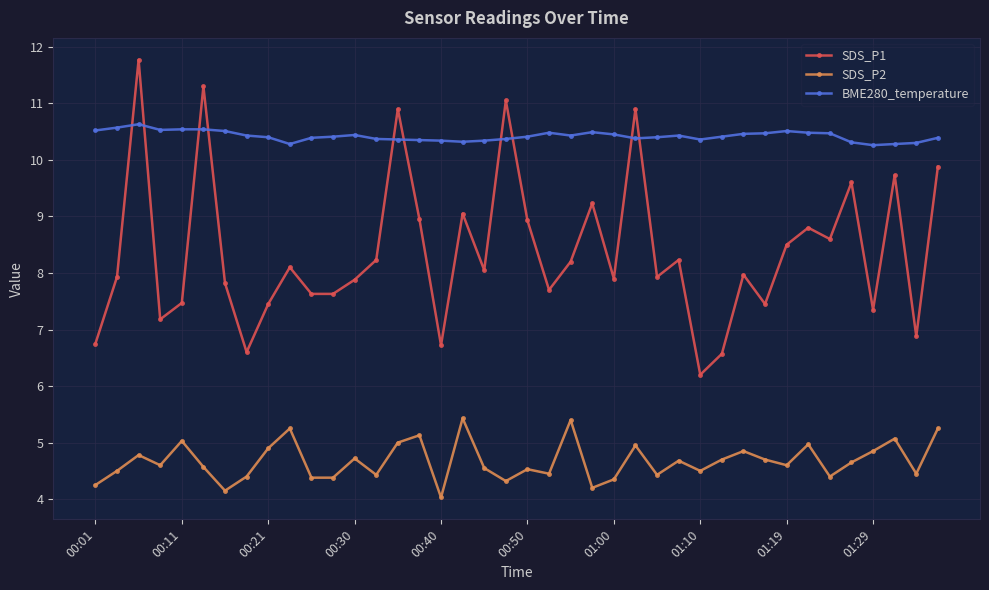

True or false: BME280_temperature and SDS_P2 intersect in this chart.

False